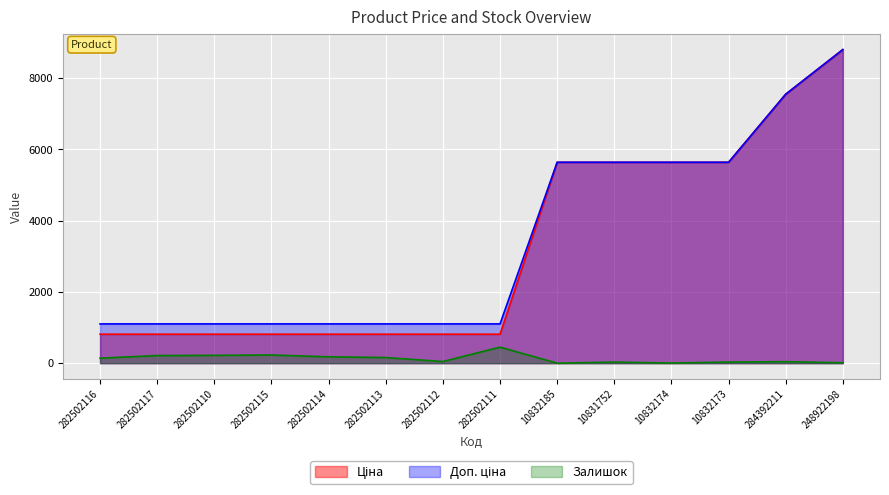

What position from the right is 282502112?

8